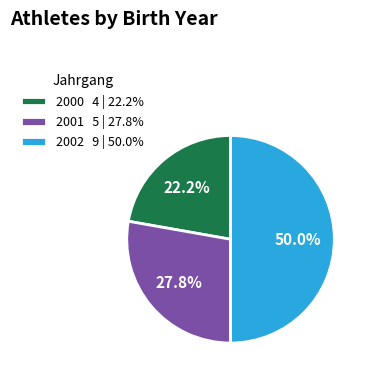

Approximately how many times larger is the value at 2002 9 | 50.0% compared to 2001 5 | 27.8%?

1.8